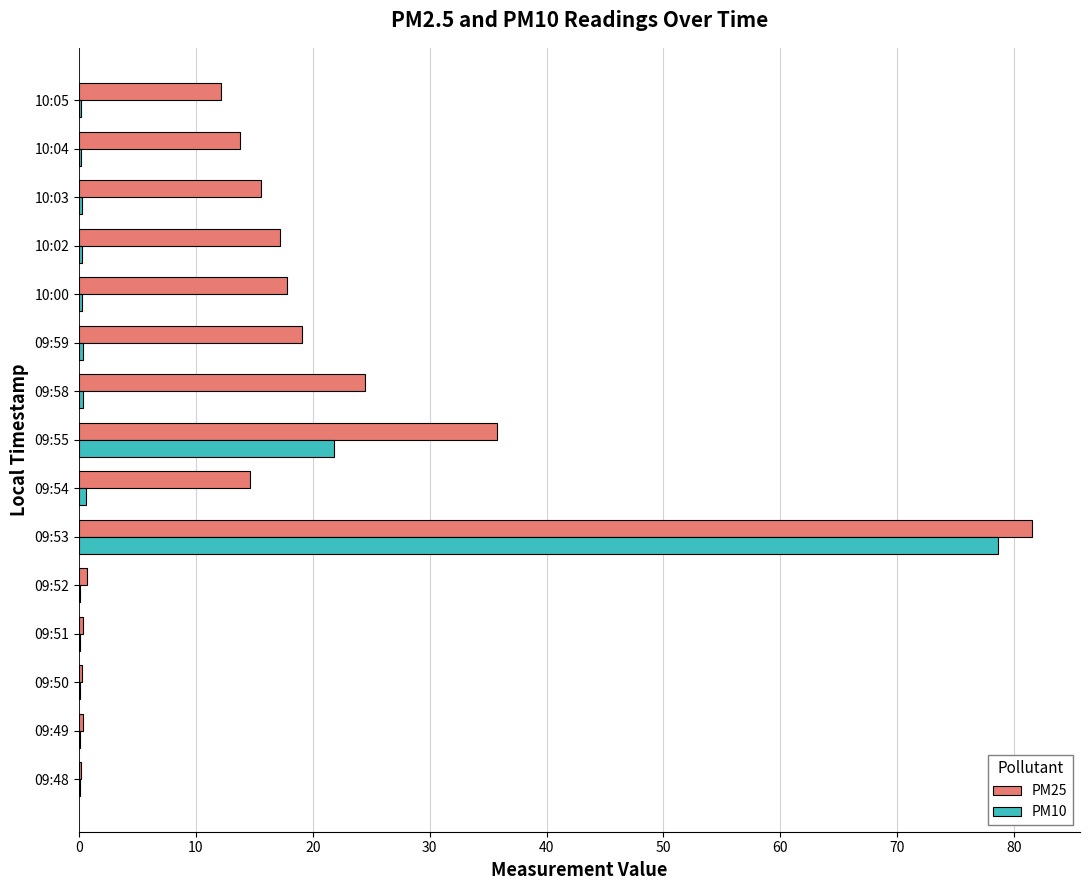

What is the highest value of the PM25 series?

81.6